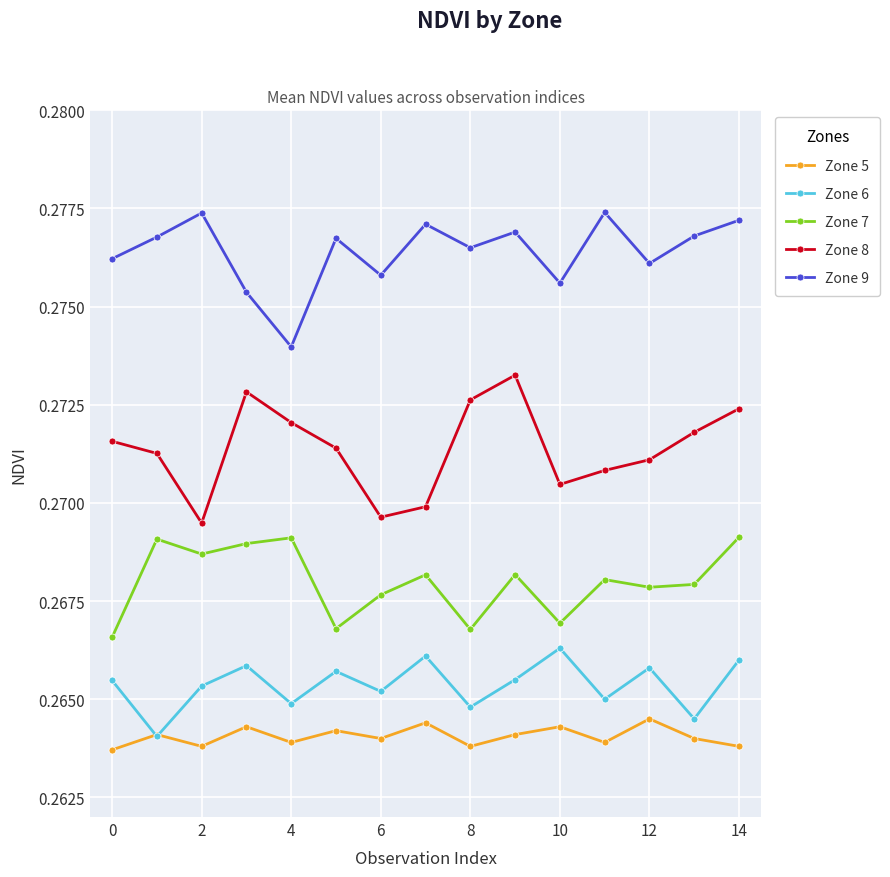

Which series has the largest range (max minus min)?

Zone 8